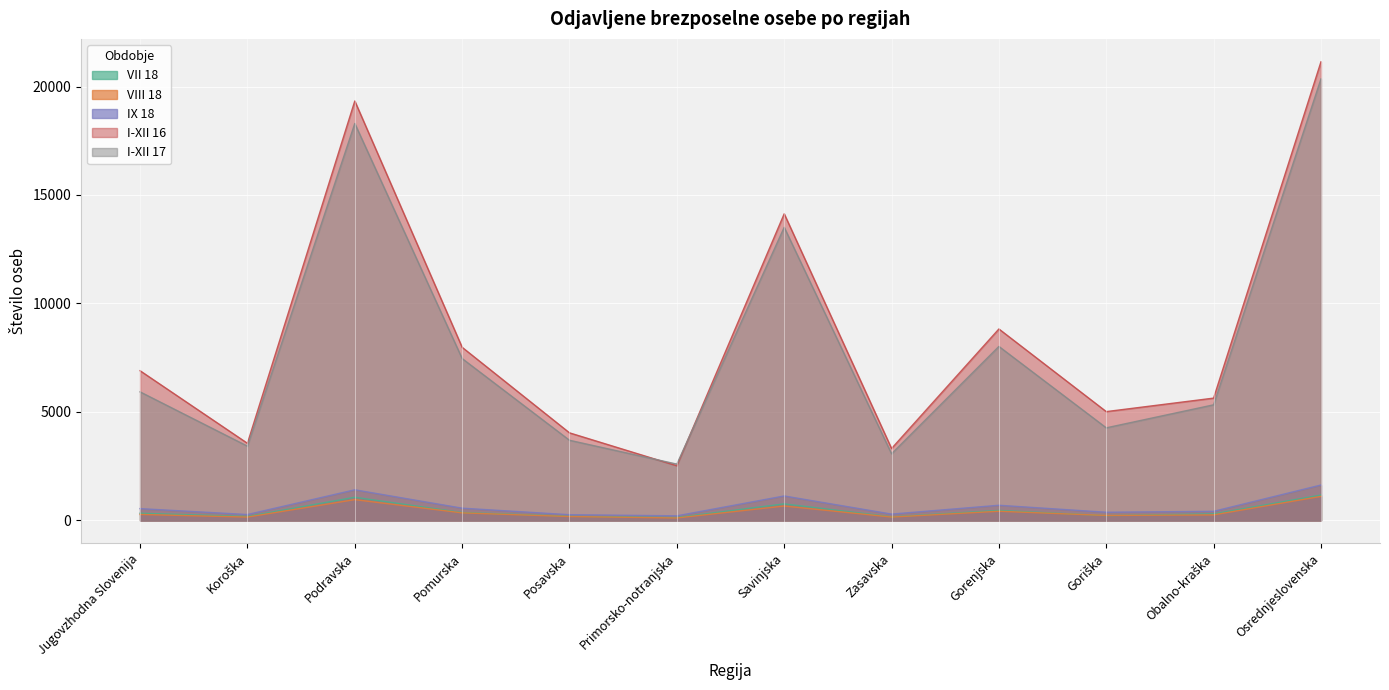

What is the maximum value for I-XII 16?

21139